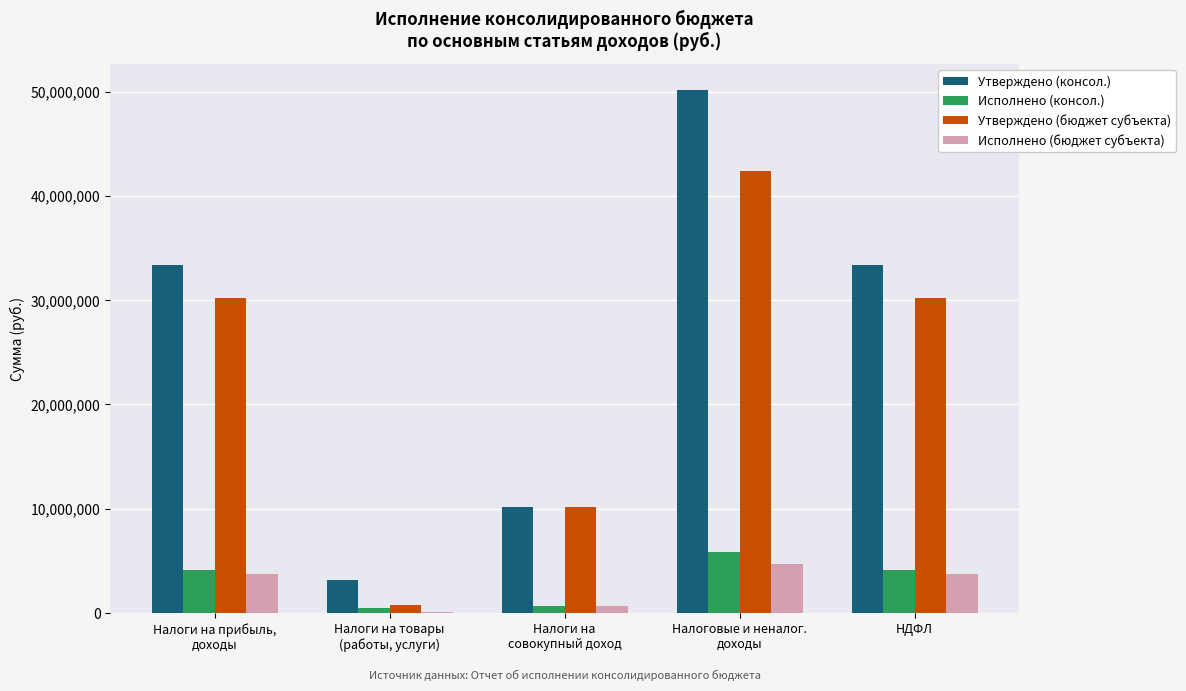

Which series has the widest spread of values?

Утверждено (консол.)